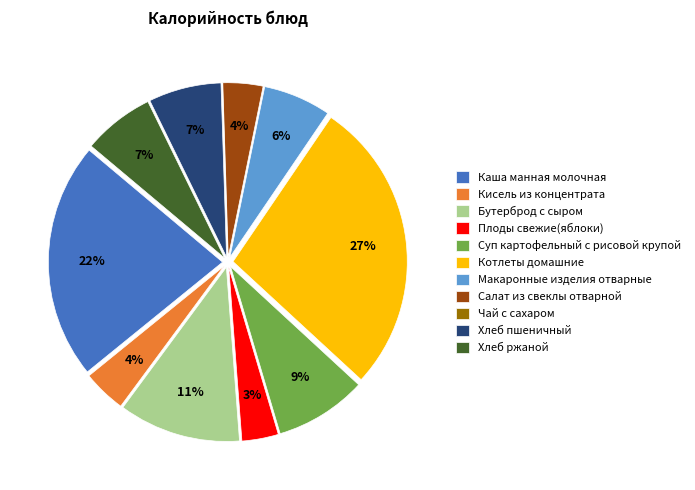

True or false: Каша манная молочная accounts for 22% of the total.

True